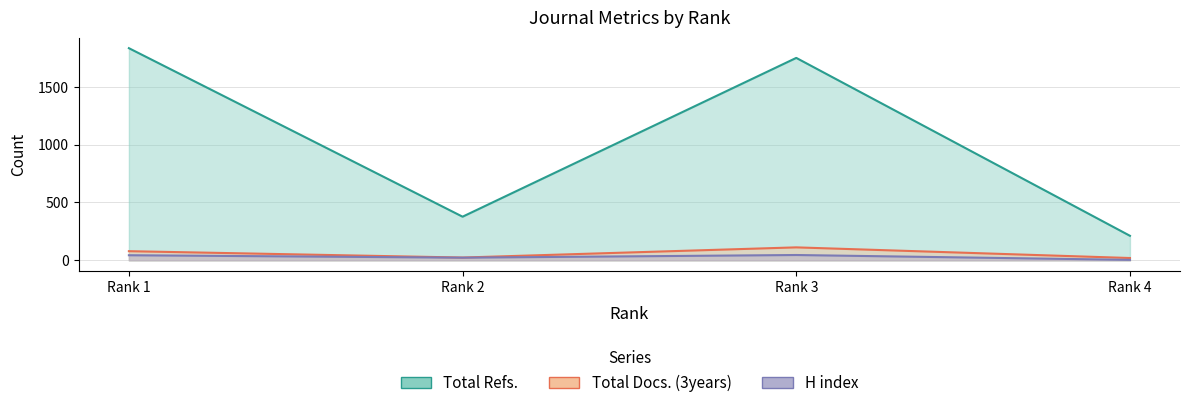

What is the maximum value shown in the chart?

1833